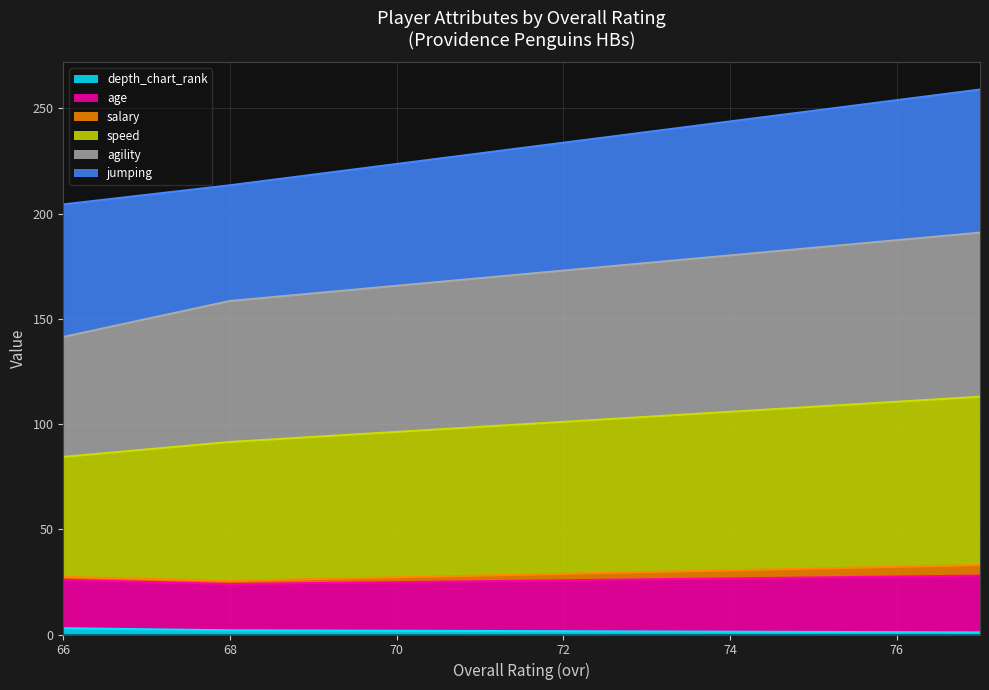

Is it true that age equals 48.5 at 77?

False